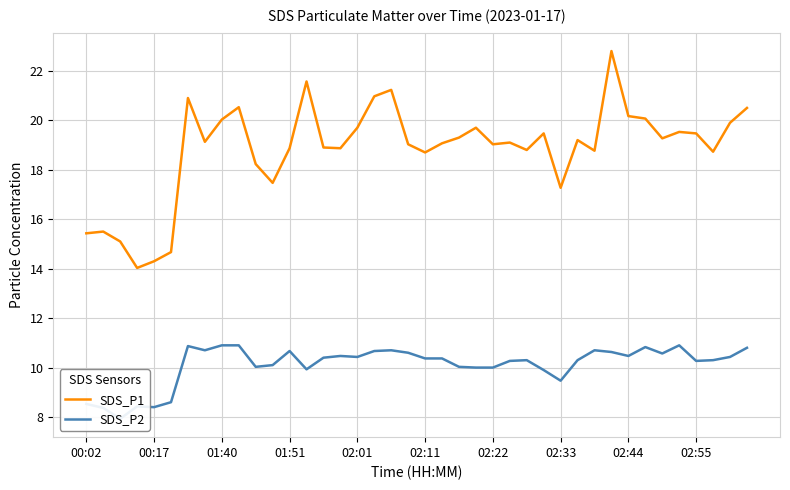

What are all the series names shown in the legend?

SDS_P1, SDS_P2